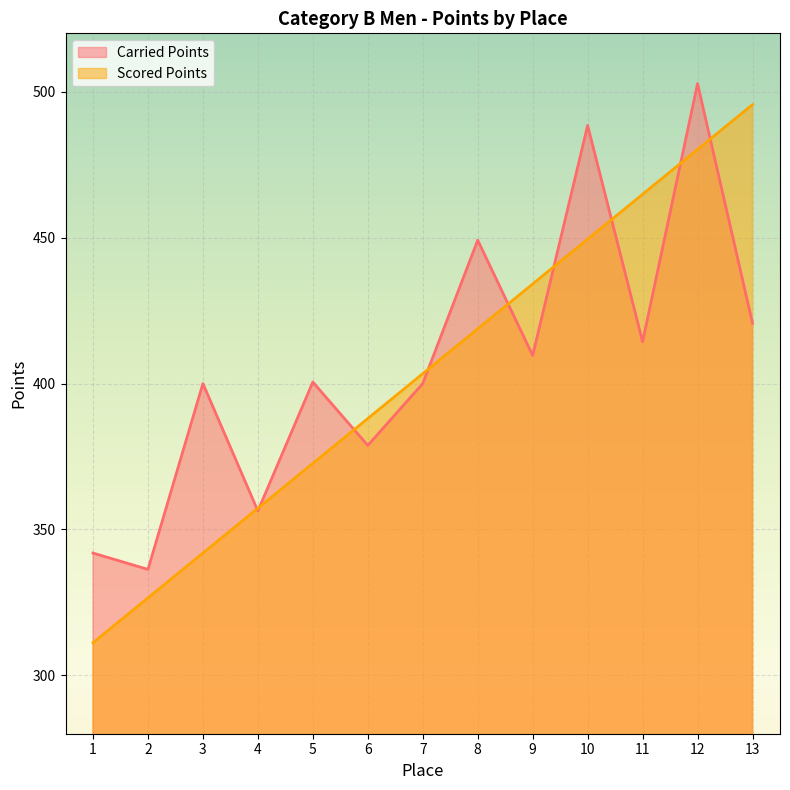

The Carried Points series shows 578.2 at 9. True or false?

False